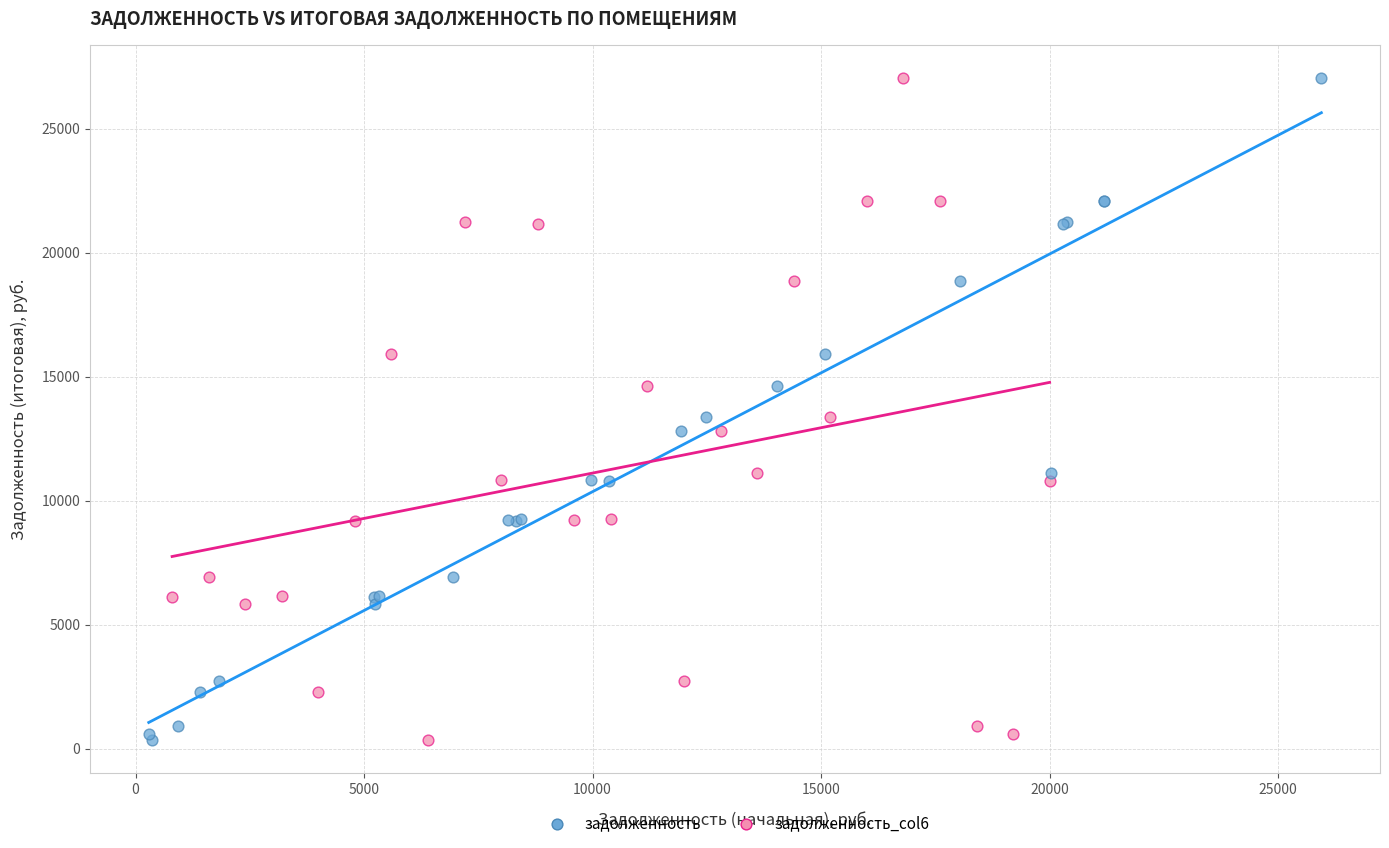

What are all the series names shown in the legend?

задолженность, задолженность_col6